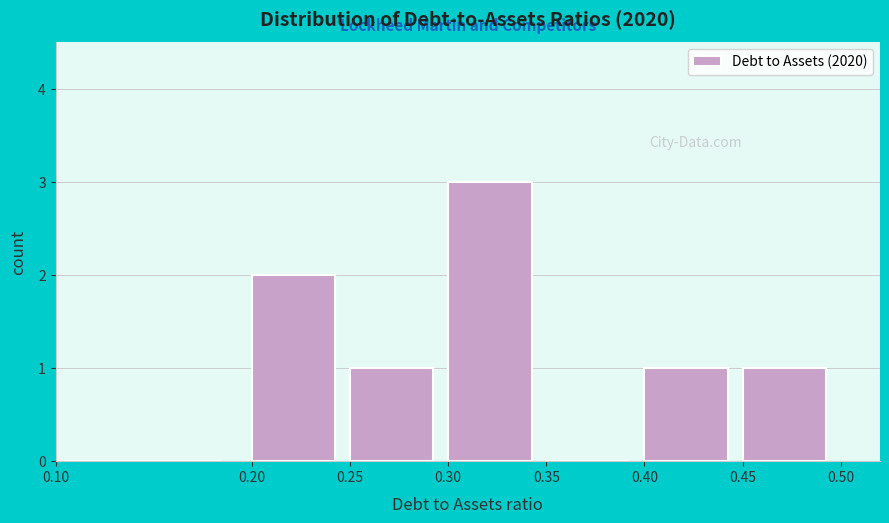

Reading left to right, list every bar in this chart as the range it spans on the x-axis followed by its height. The values are not printed on the chart, so give them approximately, as read against the axis.

0.10 to 0.20: 0
0.20 to 0.25: 2
0.25 to 0.30: 1
0.30 to 0.35: 3
0.35 to 0.40: 0
0.40 to 0.45: 1
0.45 to 0.50: 1